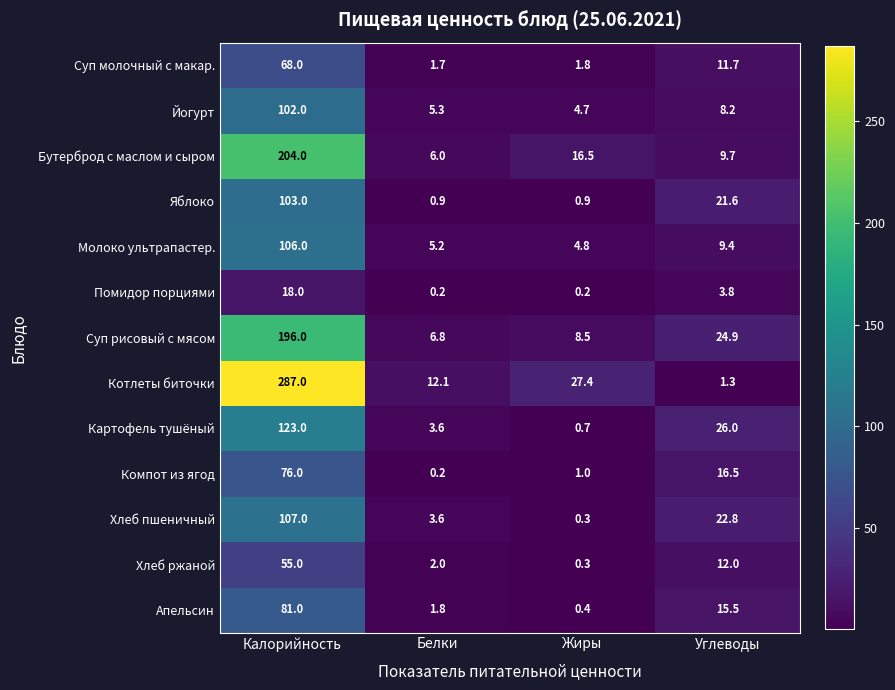

What is the difference between the highest and lowest values at Жиры?

27.2